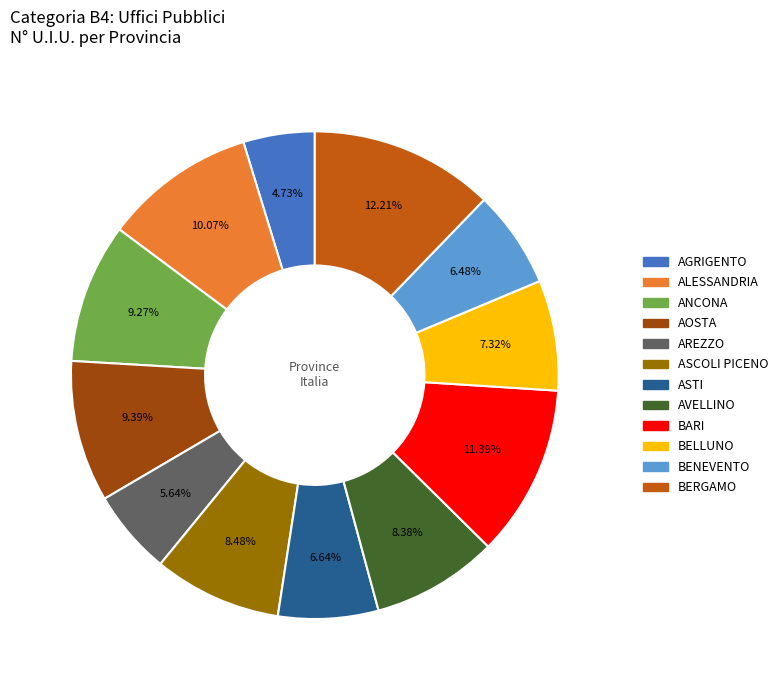

Which has a higher value, BENEVENTO or ANCONA?

ANCONA